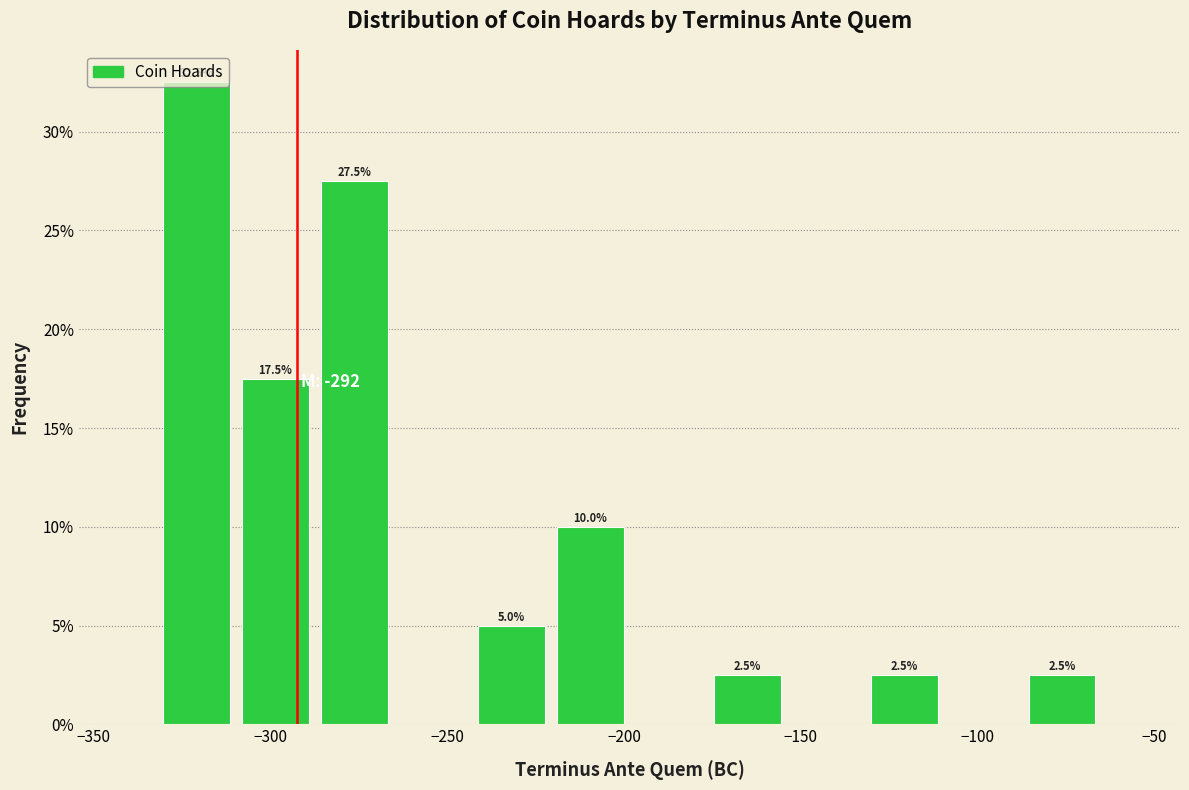

Which range on the x-axis has the tallest bar?

-330 to -310